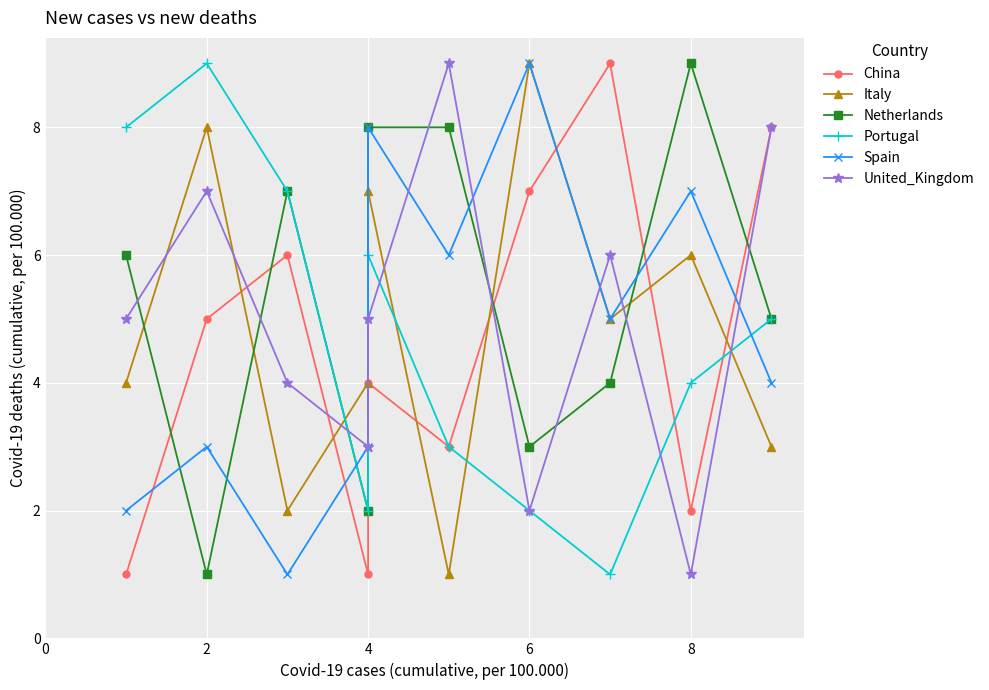

True or false: United_Kingdom has a value of 8 at 9.

True